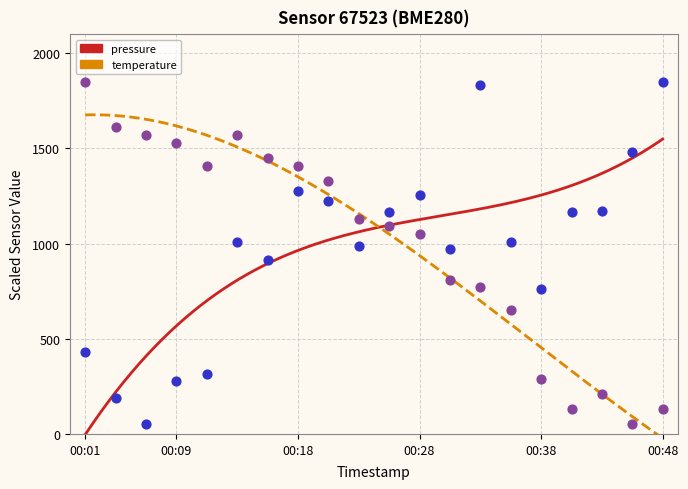

Which series has the largest total across all categories?

temperature